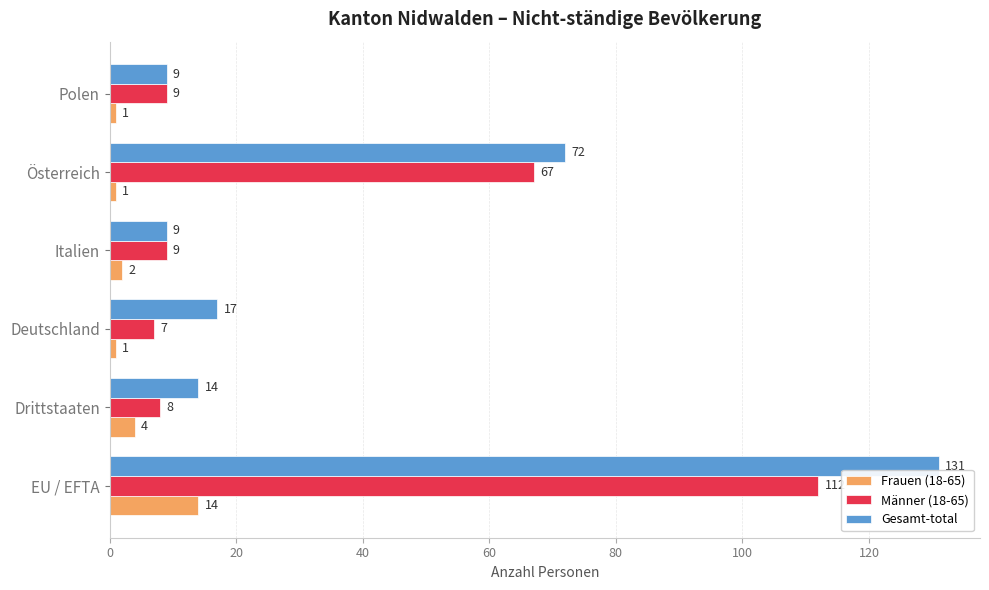

What is the total value across all series at Deutschland?

25